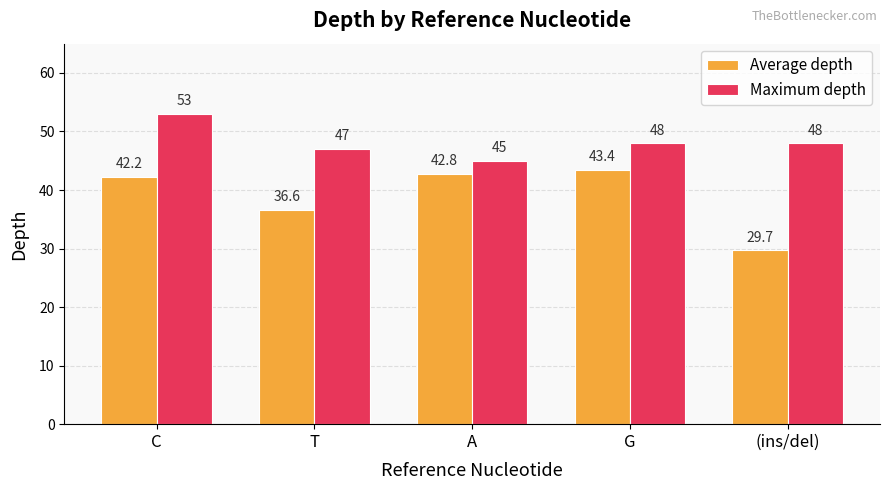

Reading right to left, list all the values displayed in this chart.

Average depth: (ins/del)=29.7	G=43.4	A=42.8	T=36.6	C=42.2
Maximum depth: (ins/del)=48.0	G=48.0	A=45.0	T=47.0	C=53.0